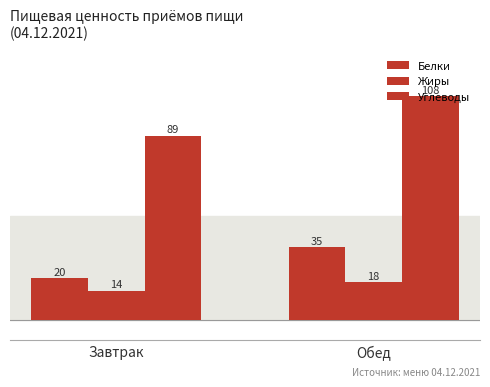

Does the chart contain any negative values?

No